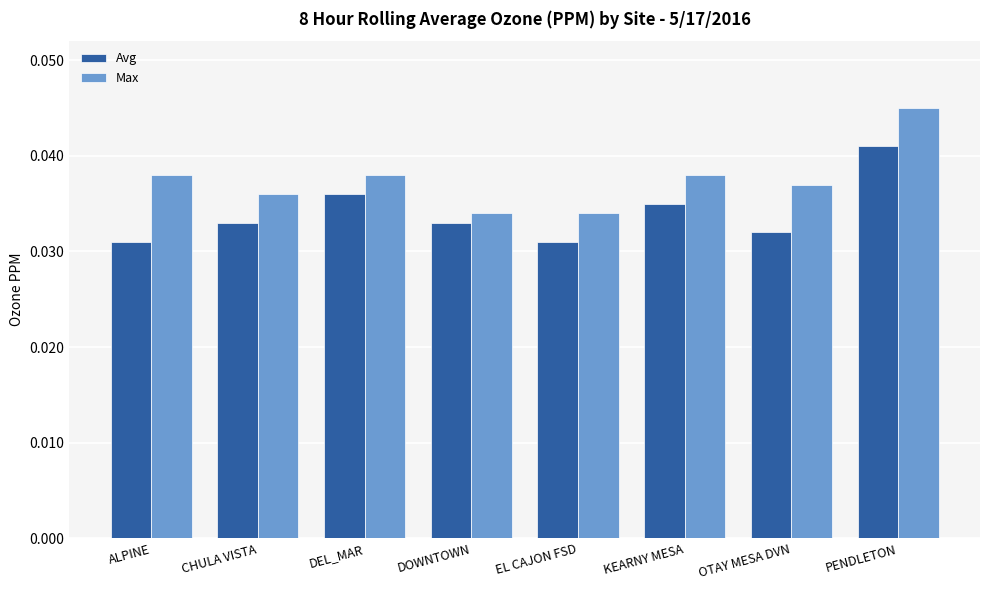

Which series has the largest total across all categories?

Max